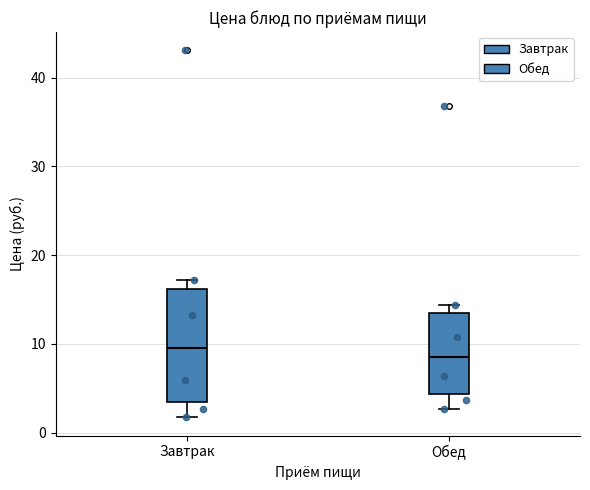

Comparing the boxes themselves (not the whiskers), which one is the tallest?

Завтрак